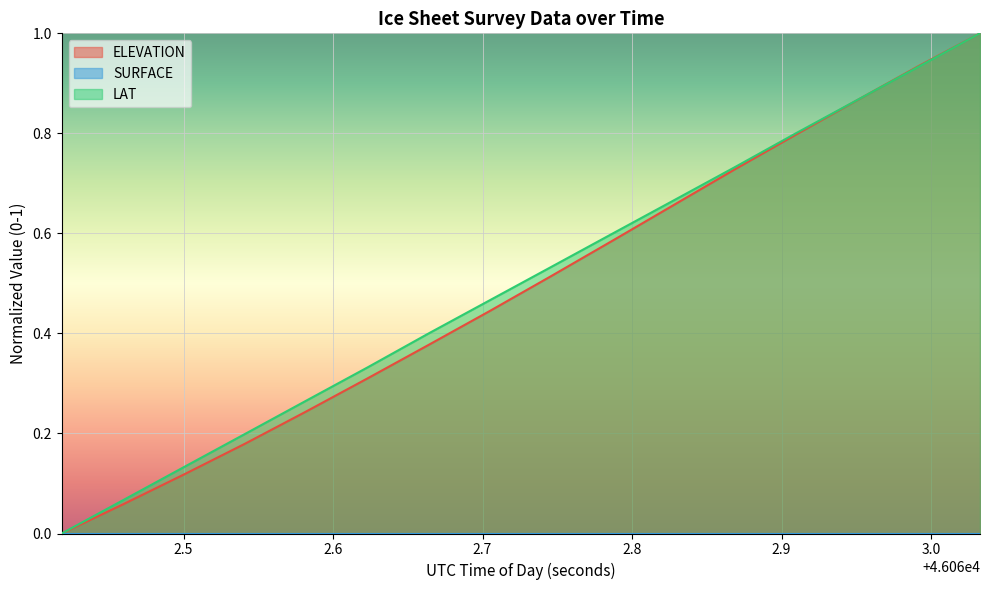

The ELEVATION series shows 0.3 at 46062.7461. True or false?

False